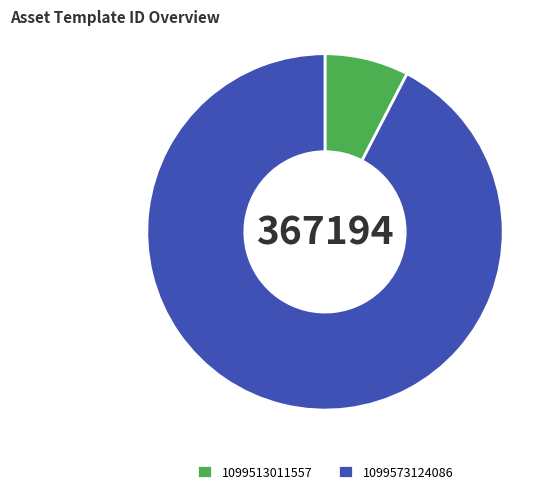

How many segments does this pie chart have?

2